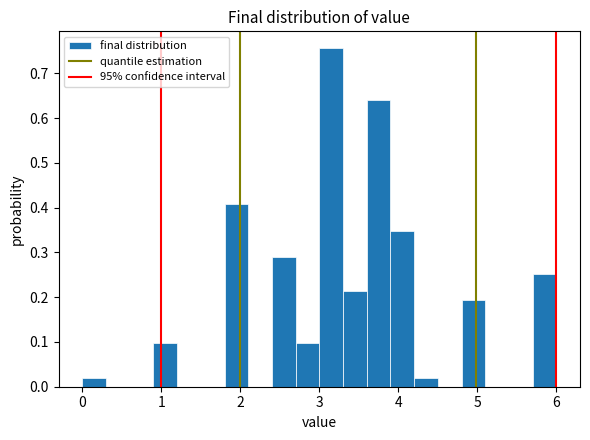

Read against the x-axis, roughly where is the centre of the tallest bar?

3.2